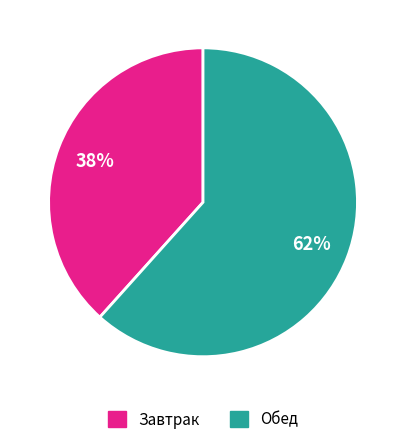

Is it true that Завтрак is 38% of the pie?

True